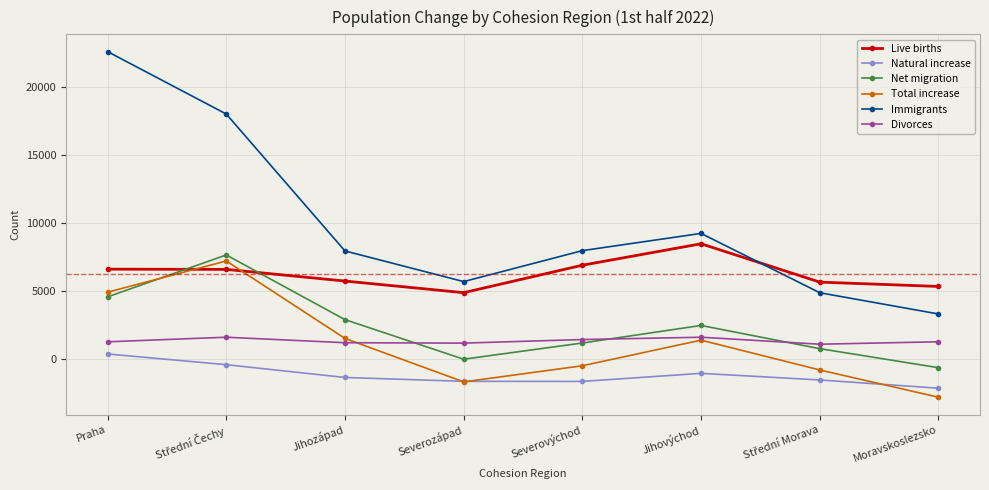

Is this an area chart (filled region under the line)?

No